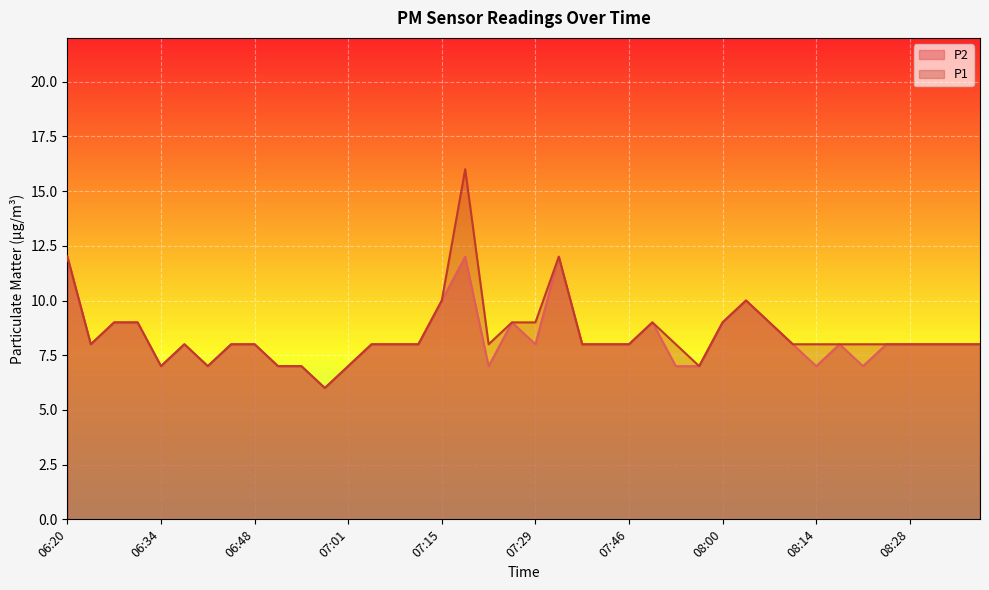

In P1, how many points are higher than both neighbors (excluding endpoints)?

5